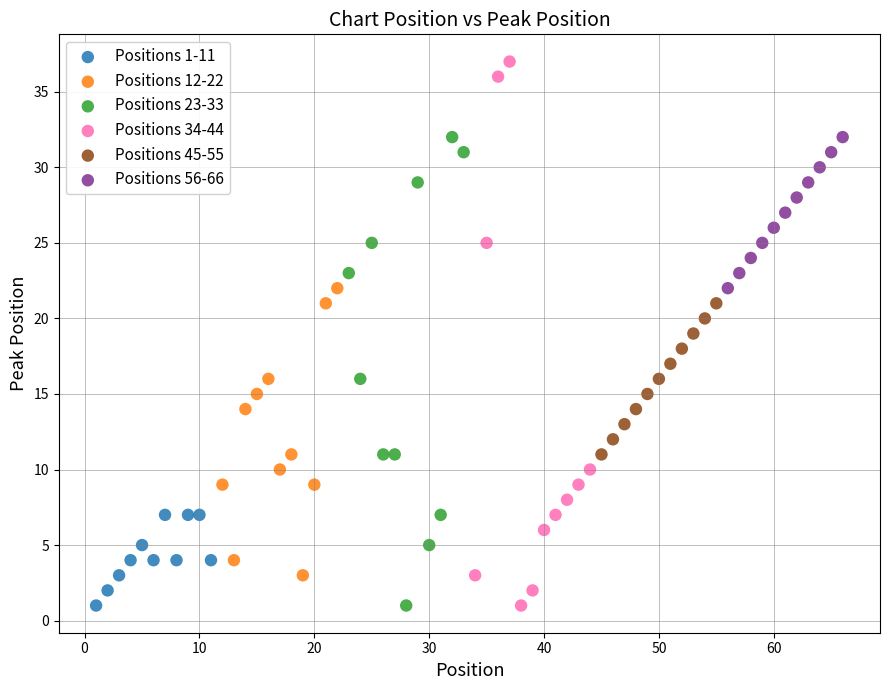

Which series contains the highest Y value?

Positions 34-44